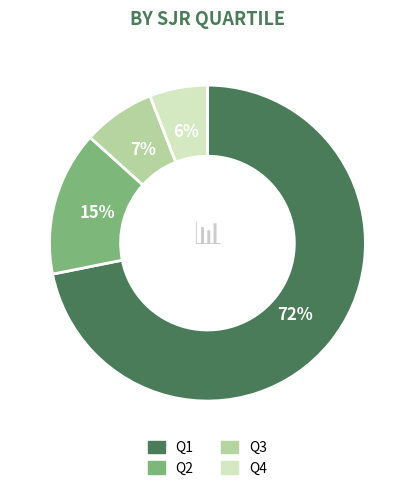

Which slice is the largest?

Q1